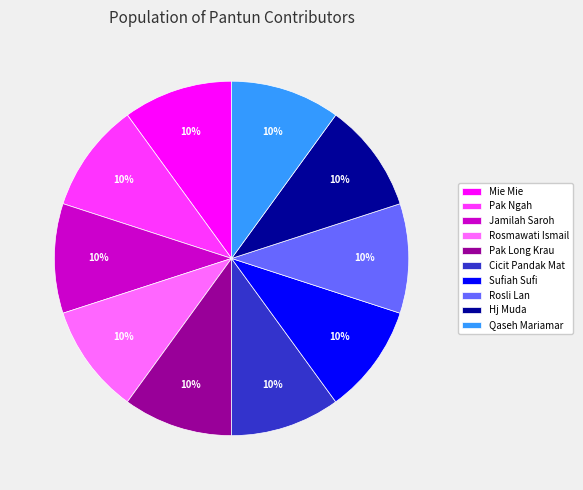

What is the ratio of the value at Mie Mie to the value at Pak Ngah?

1.0